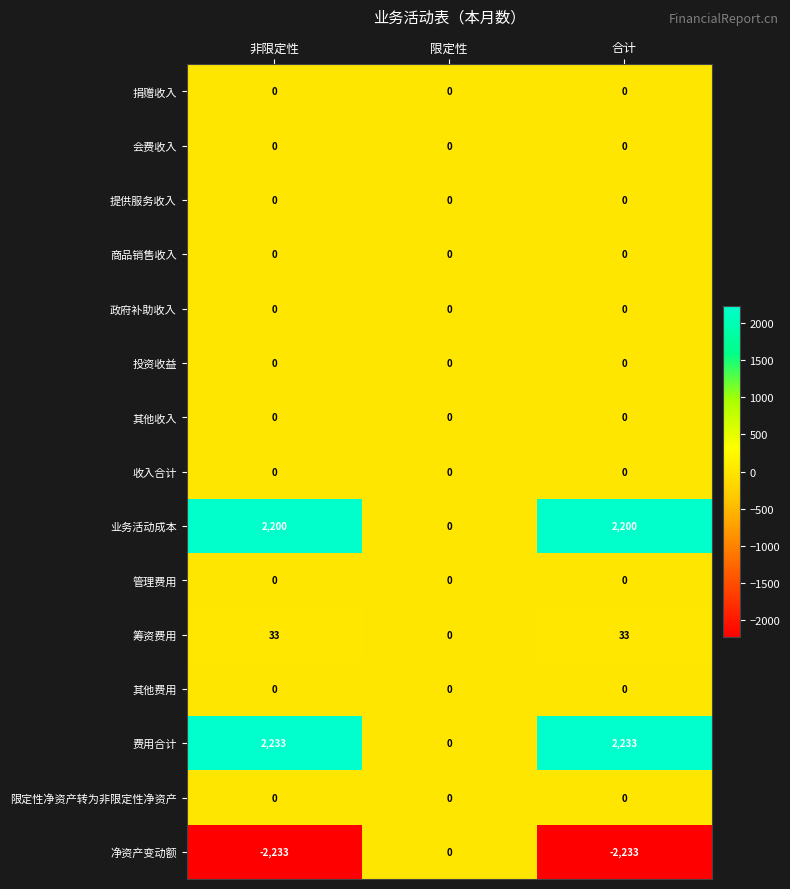

True or false: 其他收入 has a value of 0 at 限定性.

True